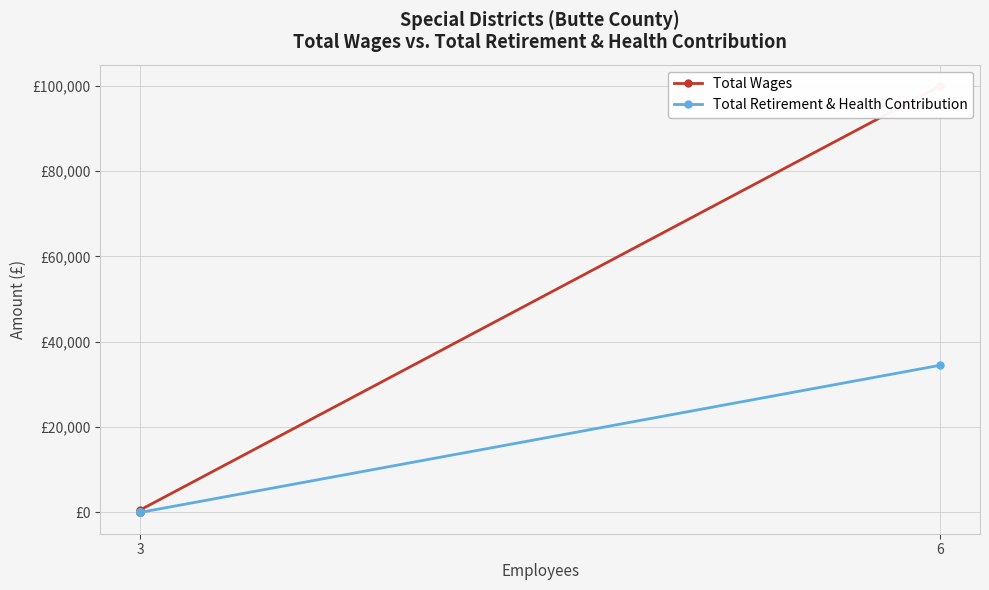

What is the average value of the Total Retirement & Health Contribution series?

6896